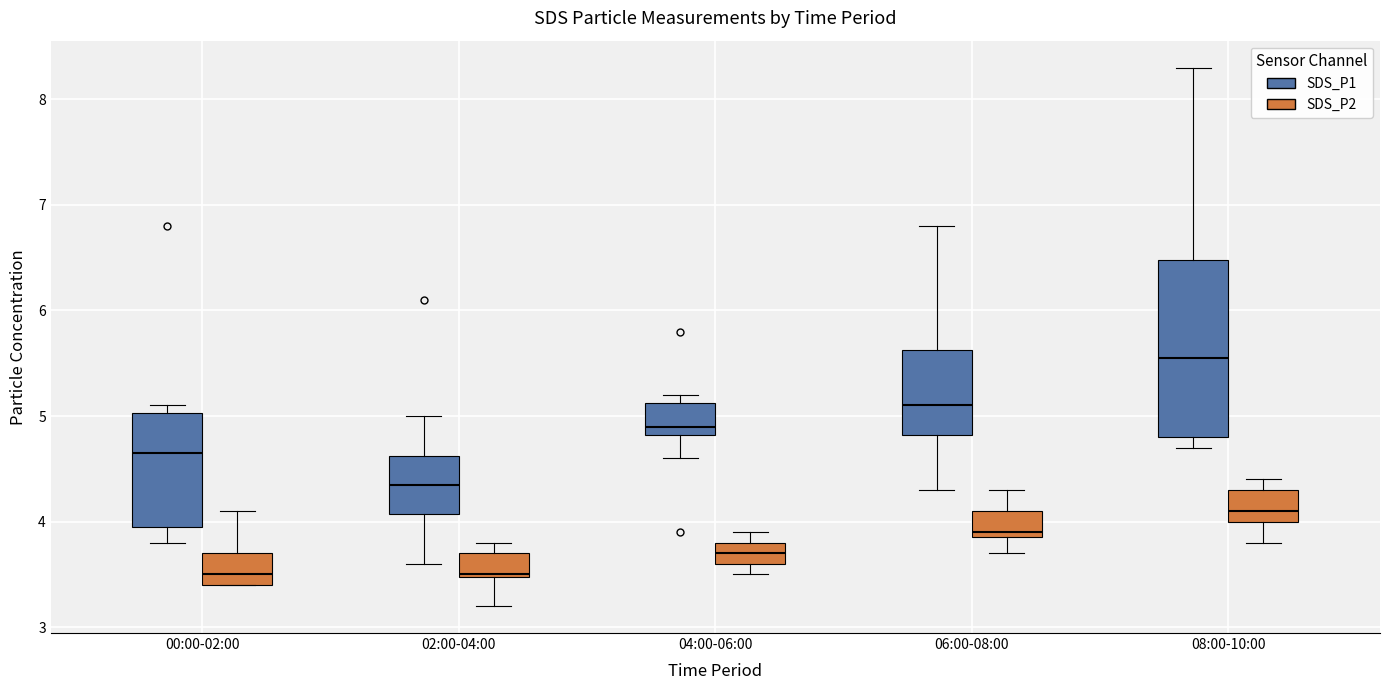

Reading left to right, transcribe this box plot: for each box, give where its median line is, the range the box spans, and where its two whiskers end, as read against the y-axis. The values are not printed on the chart, so give them approximately, as read against the axis.

00:00-02:00 (SDS_P1): median 4.7, box 4.0 to 5.0, whiskers 3.8 to 5.1
00:00-02:00 (SDS_P2): median 3.5, box 3.4 to 3.7, whiskers 3.4 to 4.1
02:00-04:00 (SDS_P1): median 4.4, box 4.1 to 4.6, whiskers 3.6 to 5.0
02:00-04:00 (SDS_P2): median 3.5, box 3.5 to 3.7, whiskers 3.2 to 3.8
04:00-06:00 (SDS_P1): median 4.9, box 4.8 to 5.1, whiskers 4.6 to 5.2
04:00-06:00 (SDS_P2): median 3.7, box 3.6 to 3.8, whiskers 3.5 to 3.9
06:00-08:00 (SDS_P1): median 5.1, box 4.8 to 5.6, whiskers 4.3 to 6.8
06:00-08:00 (SDS_P2): median 3.9 (just above the box's lower edge), box 3.9 to 4.1, whiskers 3.7 to 4.3
08:00-10:00 (SDS_P1): median 5.6, box 4.8 to 6.5, whiskers 4.7 to 8.3
08:00-10:00 (SDS_P2): median 4.1, box 4.0 to 4.3, whiskers 3.8 to 4.4